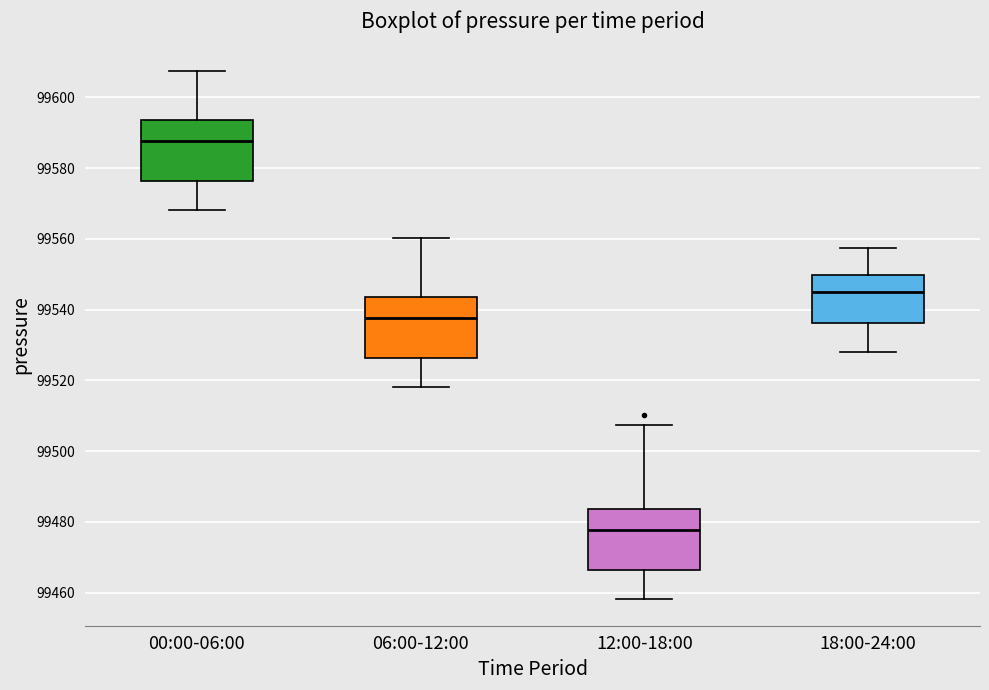

Where does the upper whisker of the box for 06:00-12:00 end on the y-axis? The values are not printed on the chart, so give them approximately, as read against the axis.

99560